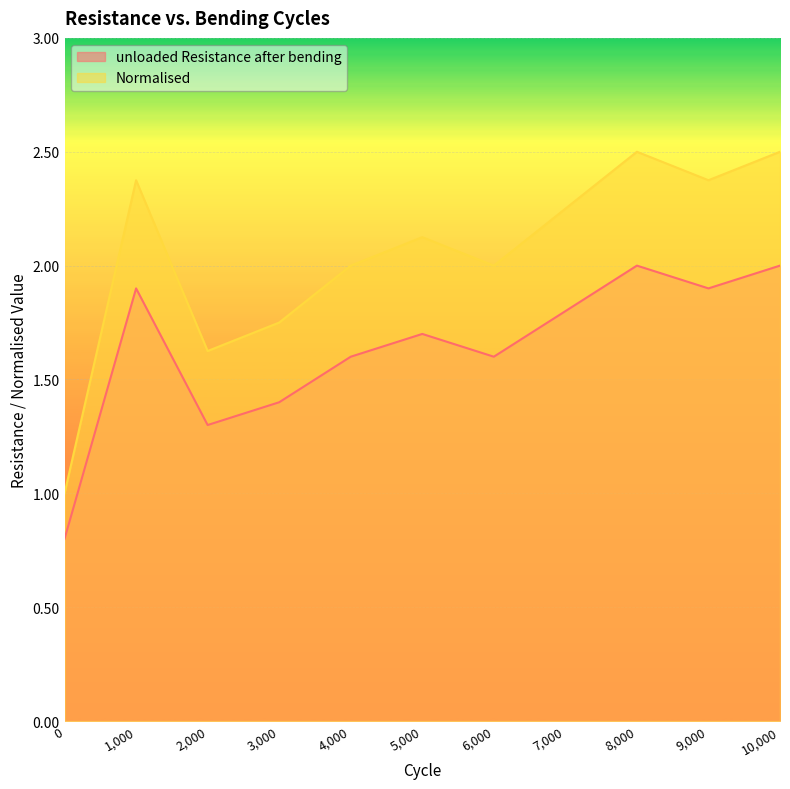

True or false: unloaded Resistance after bending and Normalised intersect in this chart.

False